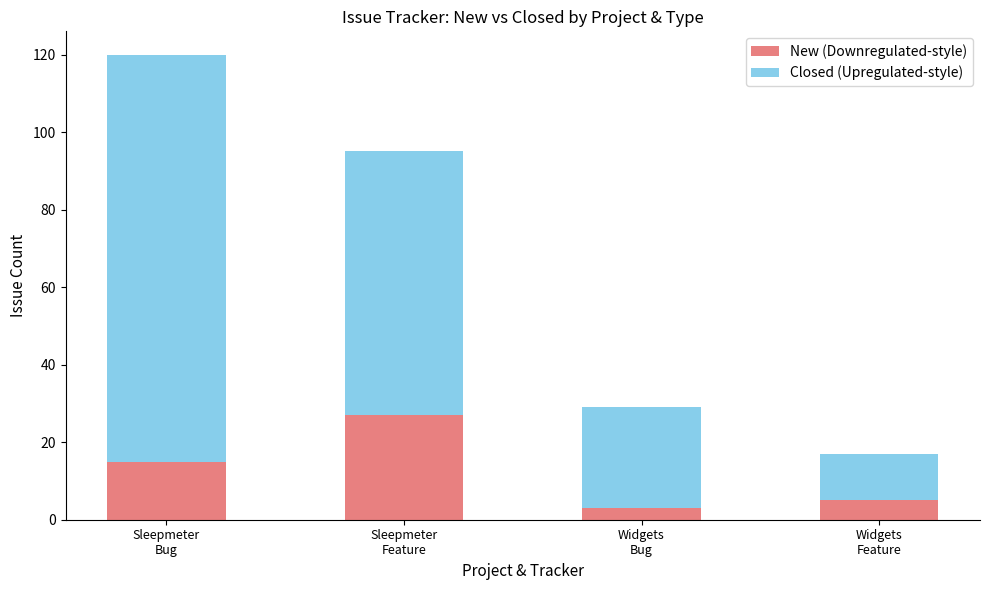

Count the number of data series in this chart.

2